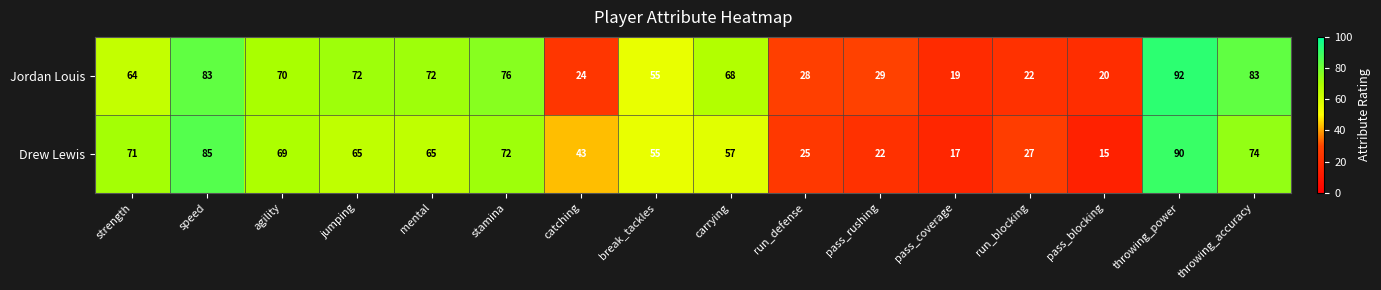

Count the number of data series in this chart.

2